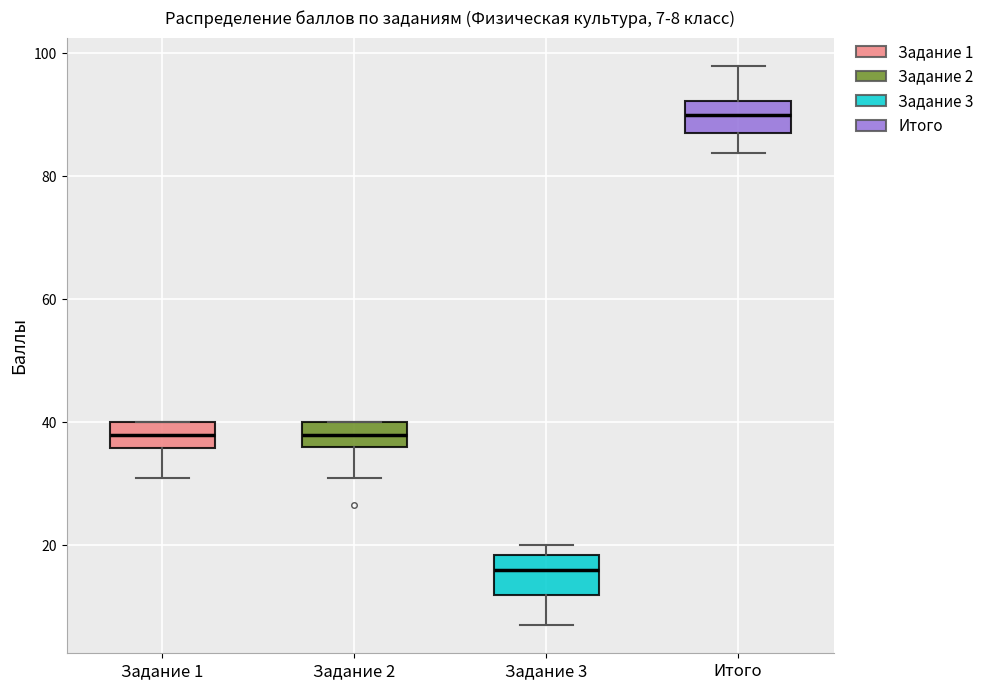

Which box's median line is the highest?

Итого